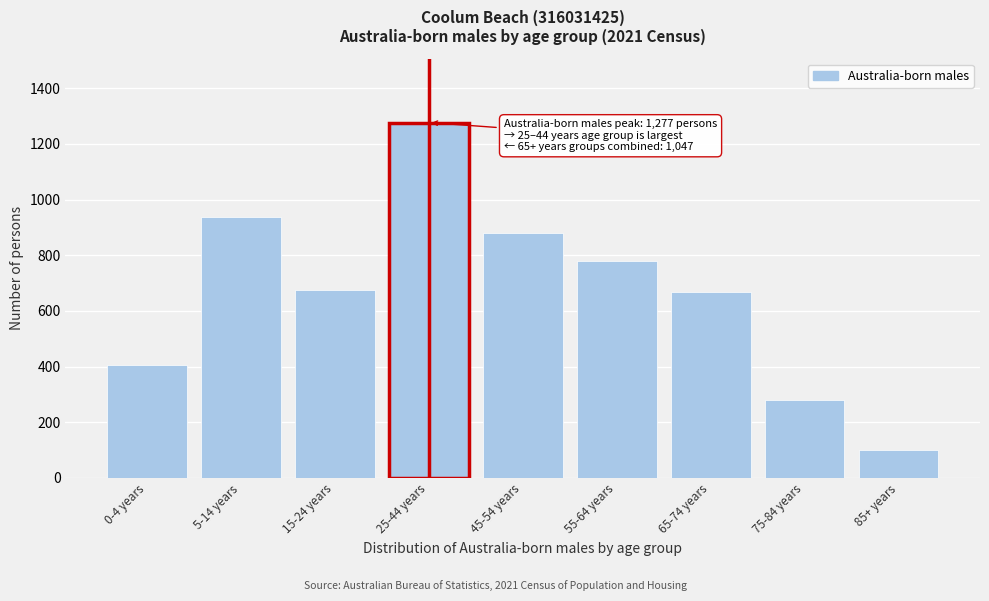

The value at 5-14 years is 938. True or false?

True